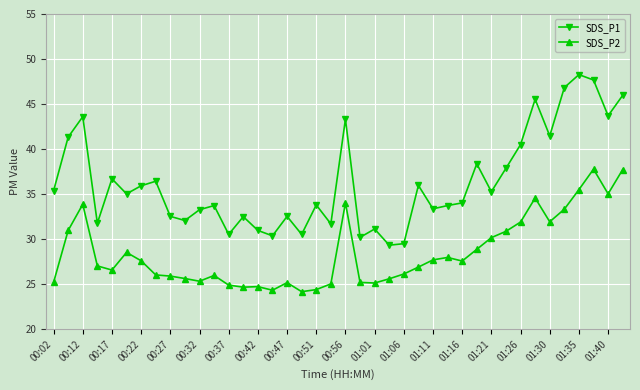

Which series has the widest spread of values?

SDS_P1